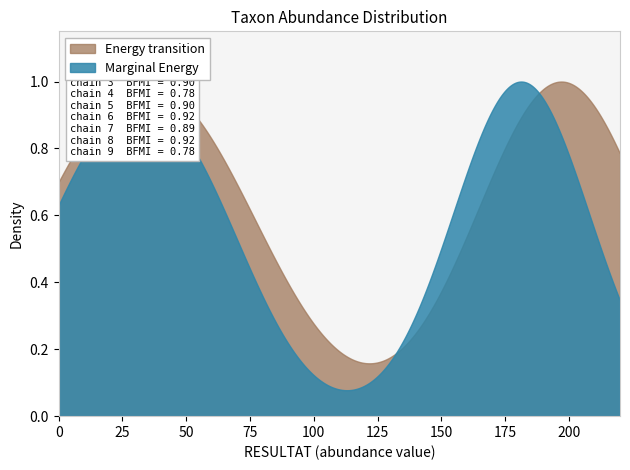

Which series has the largest range (max minus min)?

Marginal Energy